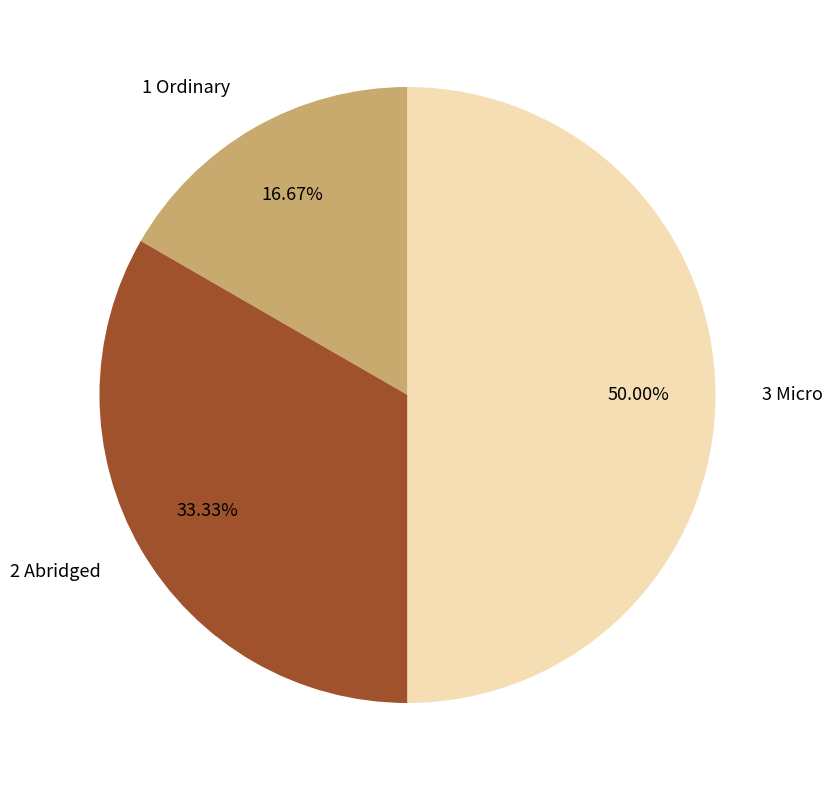

What is the smallest slice in the pie chart?

1 Ordinary